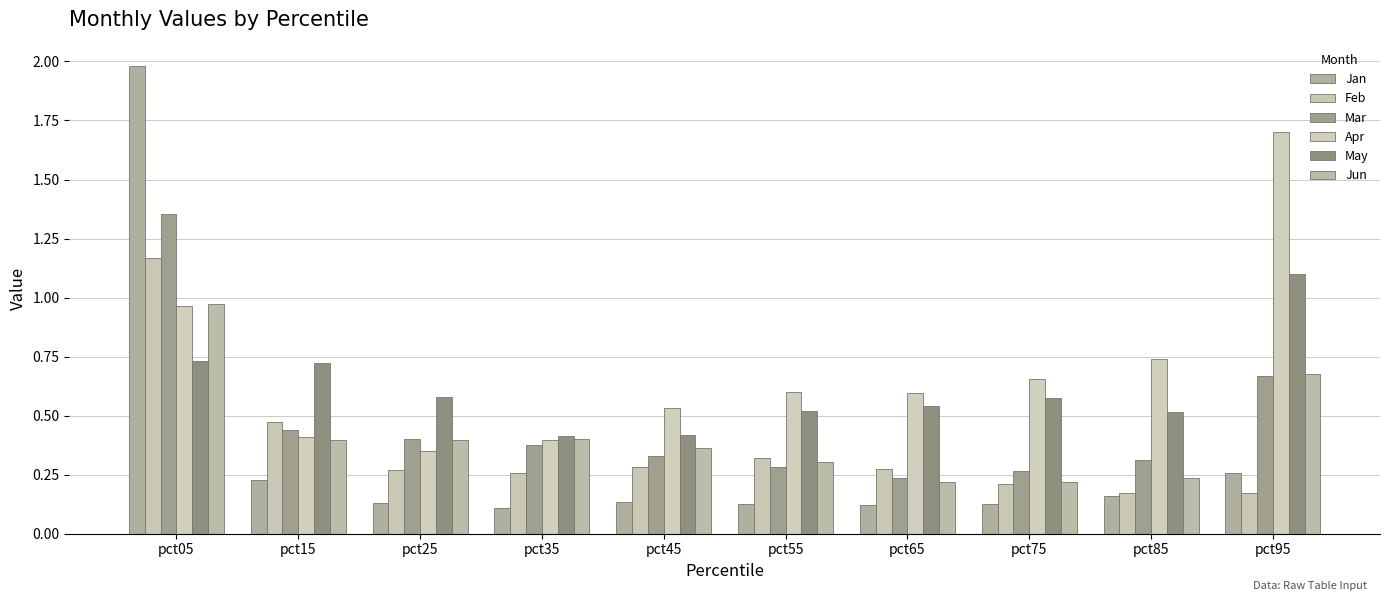

Reading left to right, what are all the values shown in this chart?

Jan: pct05=2.0	pct15=0.2	pct25=0.1	pct35=0.1	pct45=0.1	pct55=0.1	pct65=0.1	pct75=0.1	pct85=0.2	pct95=0.3
Feb: pct05=1.2	pct15=0.5	pct25=0.3	pct35=0.3	pct45=0.3	pct55=0.3	pct65=0.3	pct75=0.2	pct85=0.2	pct95=0.2
Mar: pct05=1.4	pct15=0.4	pct25=0.4	pct35=0.4	pct45=0.3	pct55=0.3	pct65=0.2	pct75=0.3	pct85=0.3	pct95=0.7
Apr: pct05=1.0	pct15=0.4	pct25=0.3	pct35=0.4	pct45=0.5	pct55=0.6	pct65=0.6	pct75=0.7	pct85=0.7	pct95=1.7
May: pct05=0.7	pct15=0.7	pct25=0.6	pct35=0.4	pct45=0.4	pct55=0.5	pct65=0.5	pct75=0.6	pct85=0.5	pct95=1.1
Jun: pct05=1.0	pct15=0.4	pct25=0.4	pct35=0.4	pct45=0.4	pct55=0.3	pct65=0.2	pct75=0.2	pct85=0.2	pct95=0.7